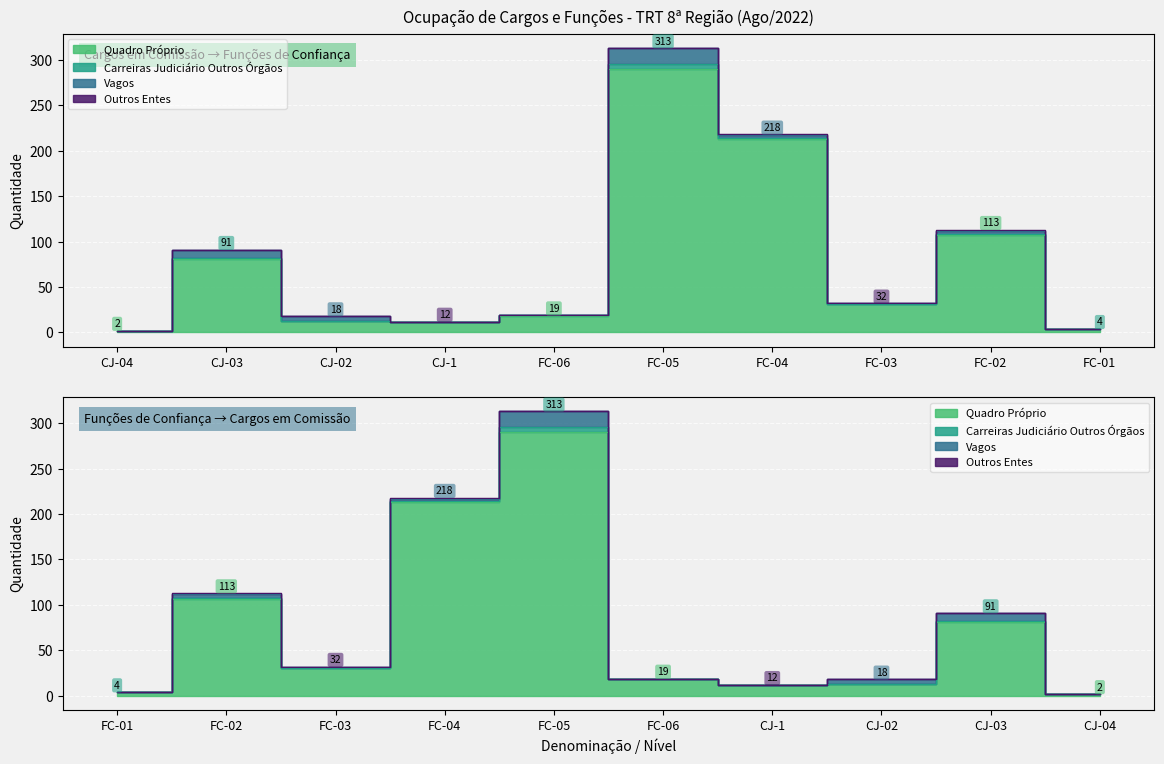

What is the difference between the Vagos values at CJ-1 and FC-04?

3